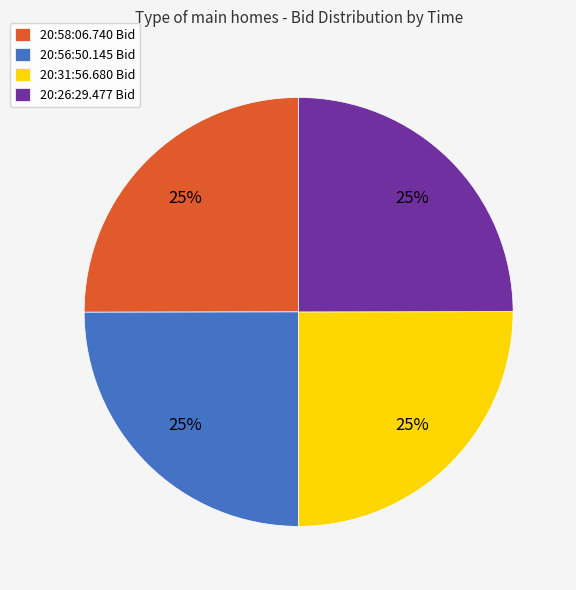

Is 20:31:56.680 Bid the majority of the pie?

No